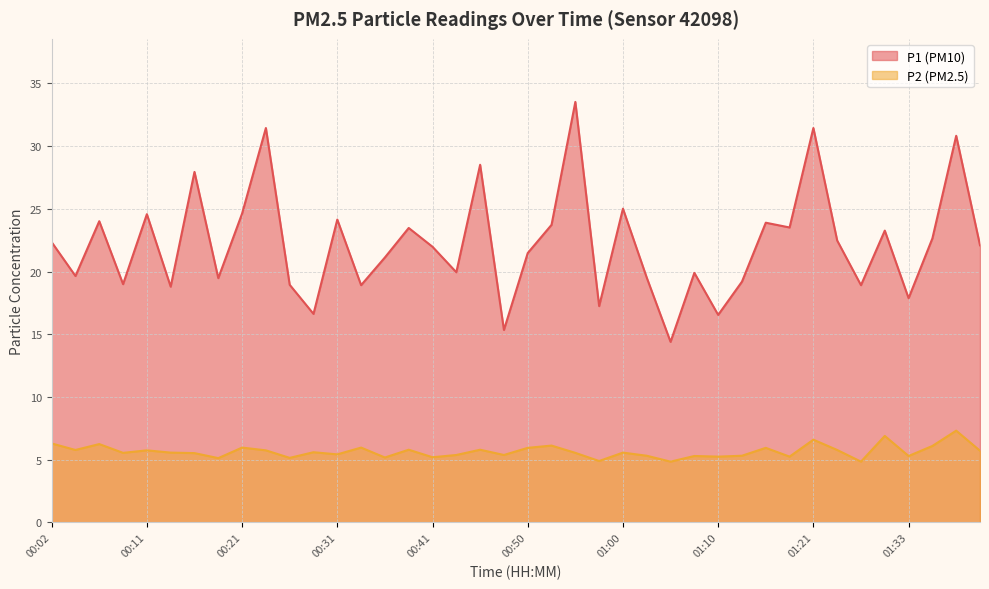

What is the label of the 16th point from the left?

00:38